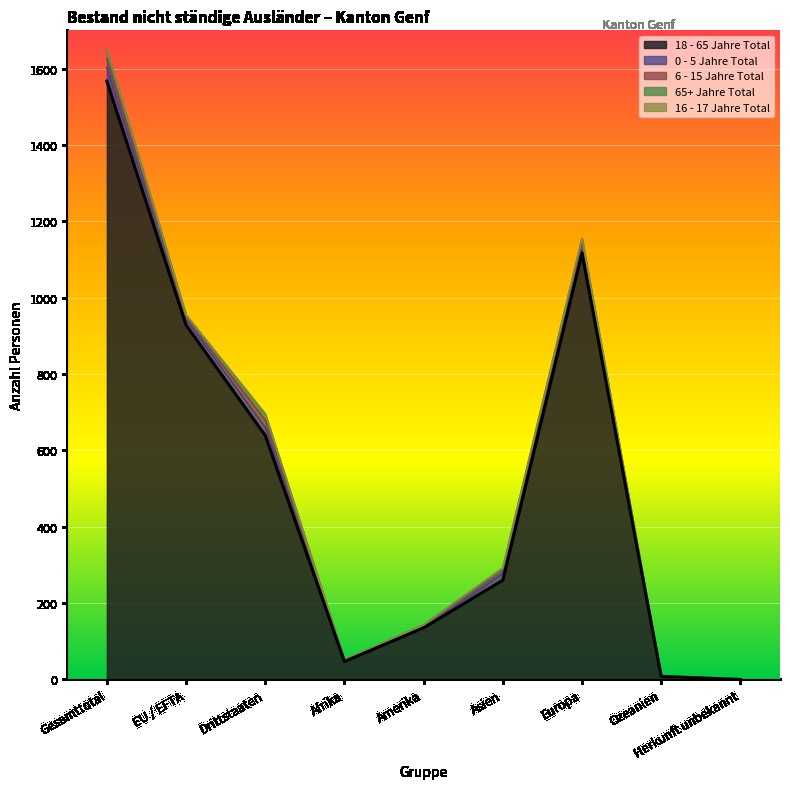

In 16 - 17 Jahre Total, how many points are higher than both neighbors (excluding endpoints)?

2